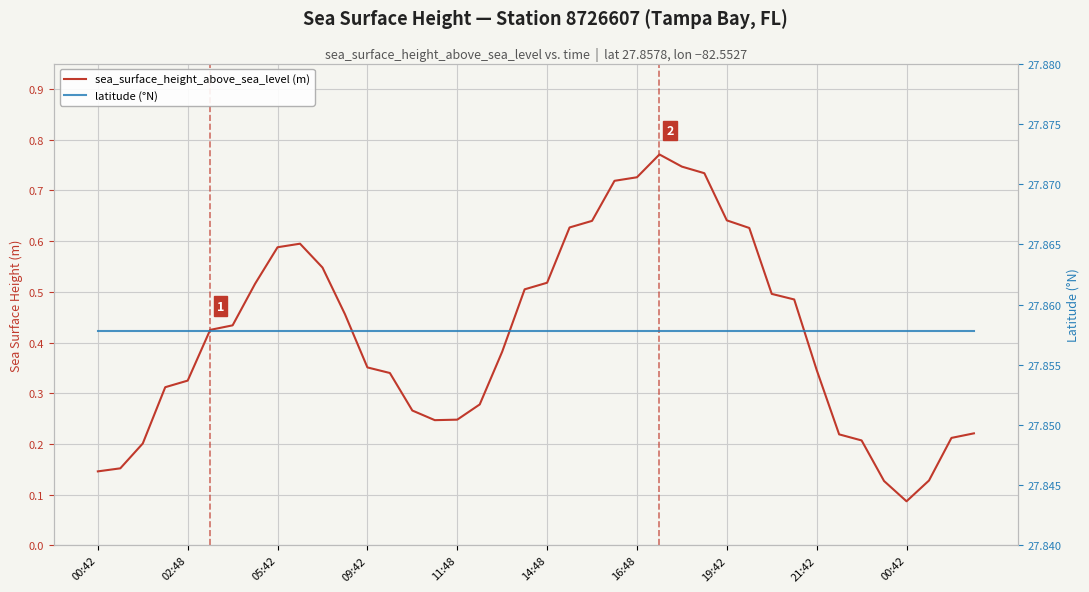

The value of latitude (°N) at 19 is 27.9. True or false?

True